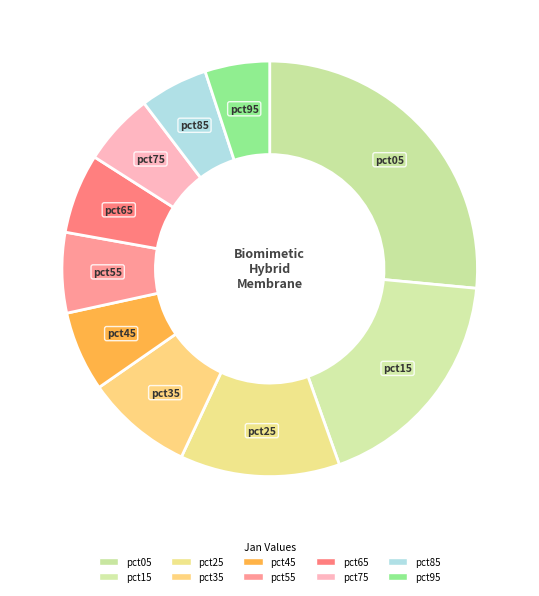

Is there a majority slice in this chart?

No